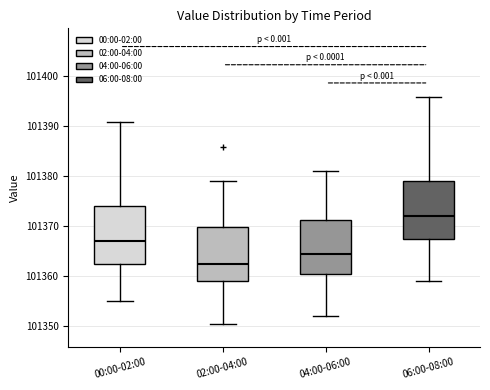

Which box has the highest median line?

06:00-08:00